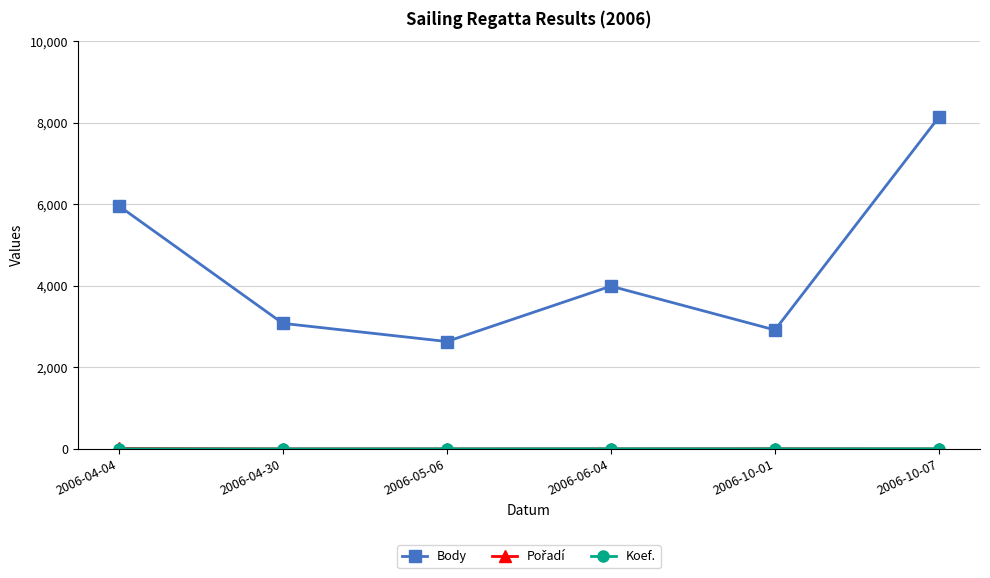

The value of Body at 2006-04-04 is 9123. True or false?

False